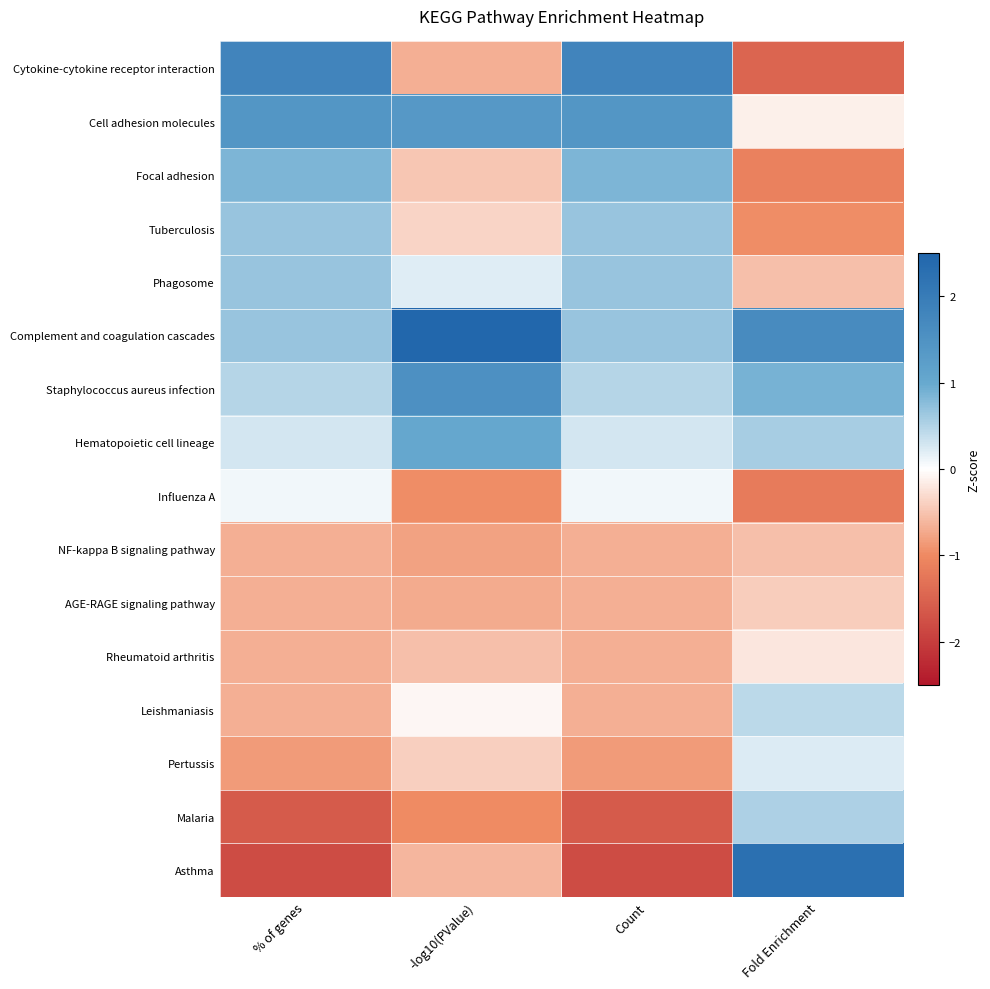

Between % of genes and Count, which is larger?

% of genes